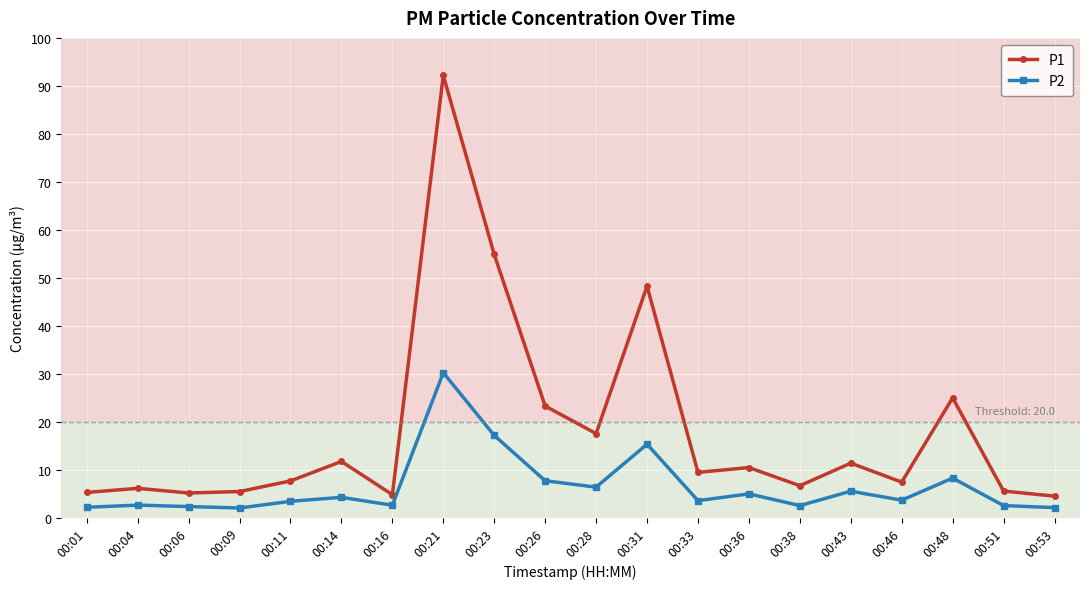

At which label is P1 closest to 48?

00:31